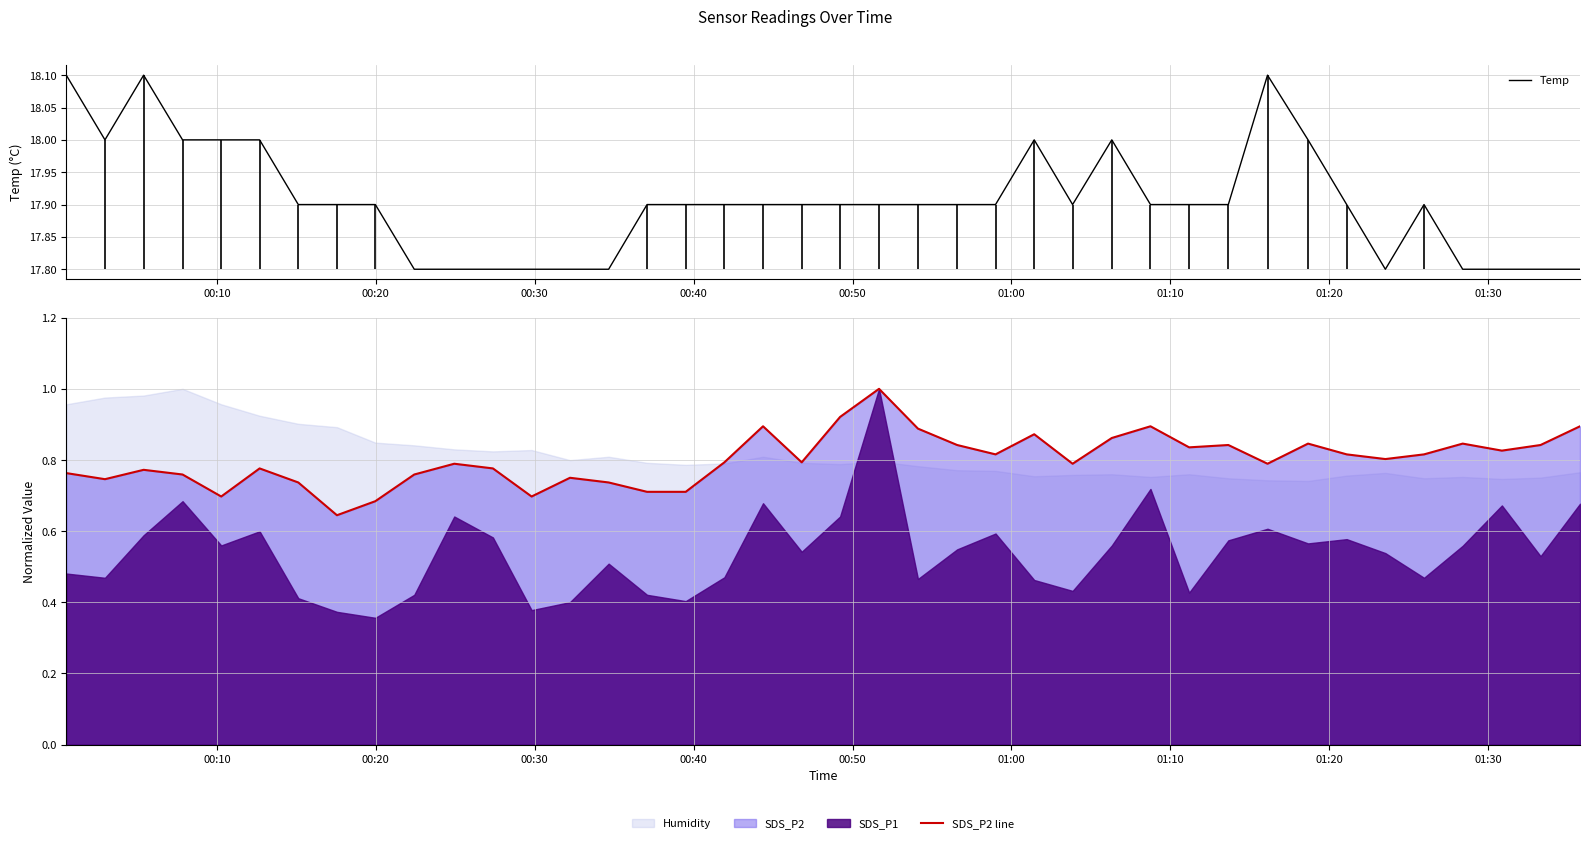

What is the minimum value for Temp?

17.8